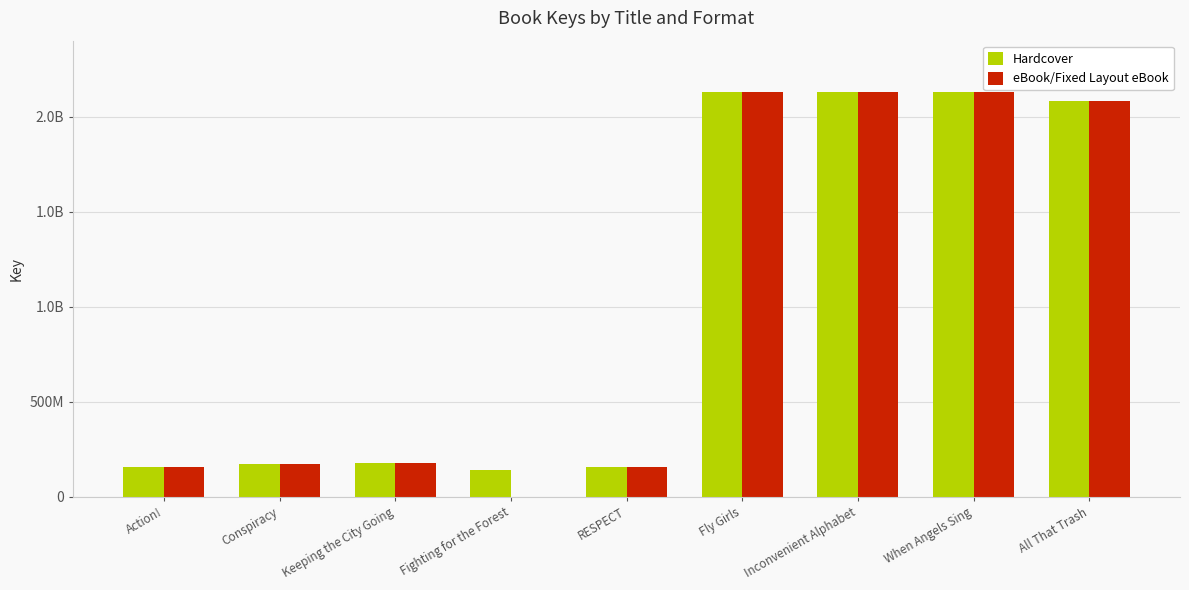

Where is eBook/Fixed Layout eBook nearest to the value 1066183194?

Keeping the City Going